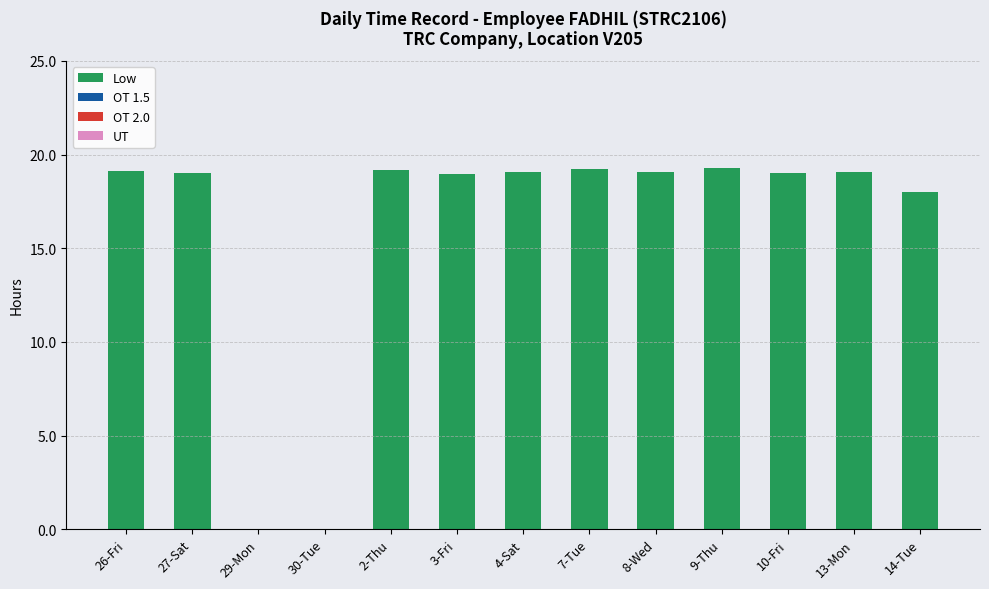

What is the sum of all values?

209.0